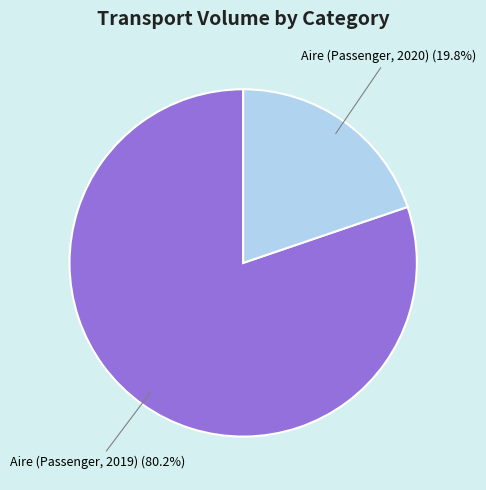

Which slice represents more than half of the pie?

Aire (Passenger, 2019)